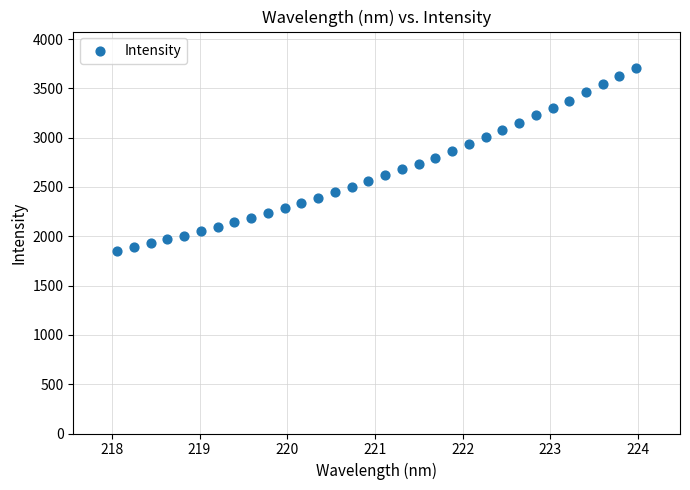

What is the range of X values (max minus min)?

5.9